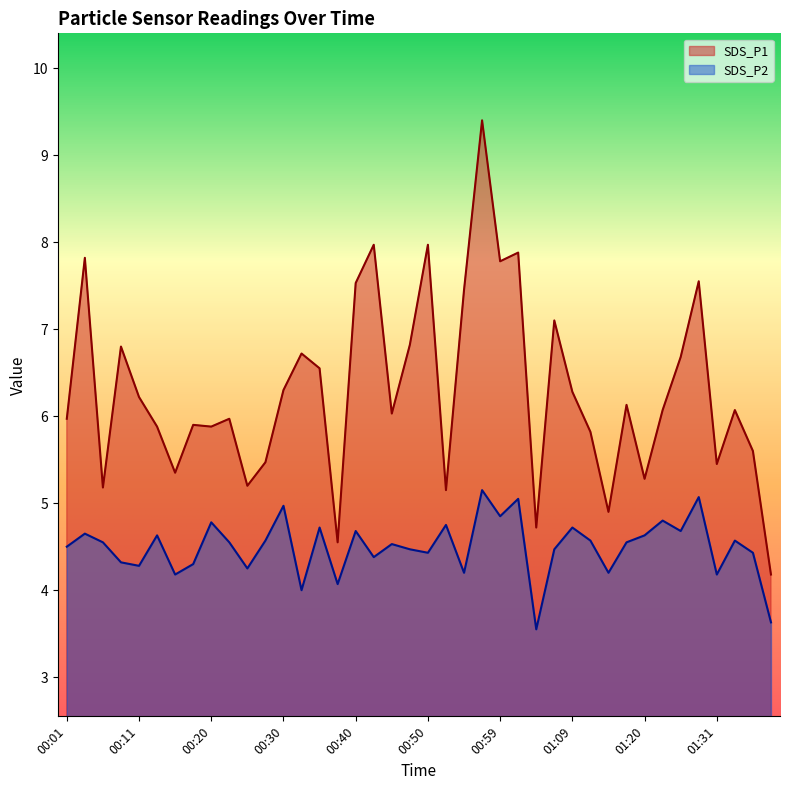

True or false: SDS_P2 and SDS_P1 intersect in this chart.

False